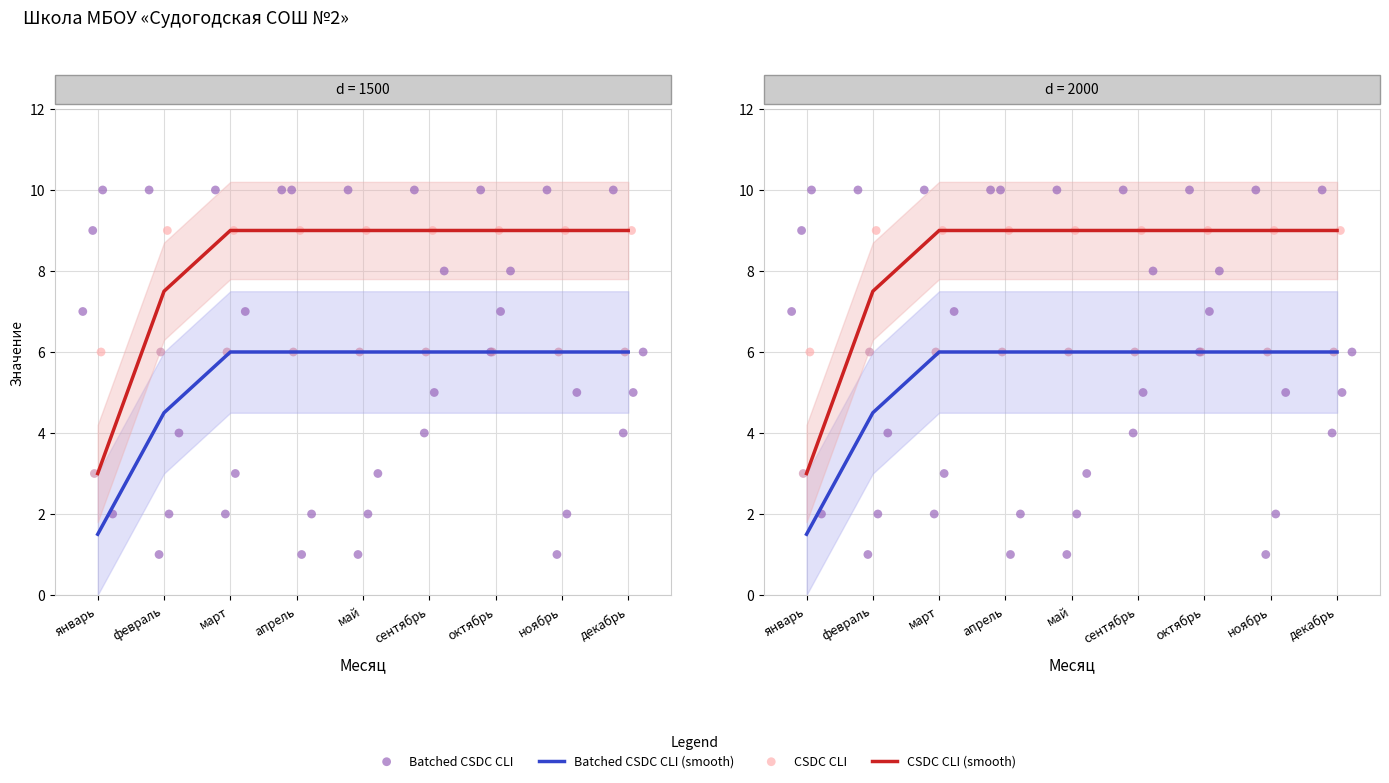

At how many categories does at least one series exceed 1?

9